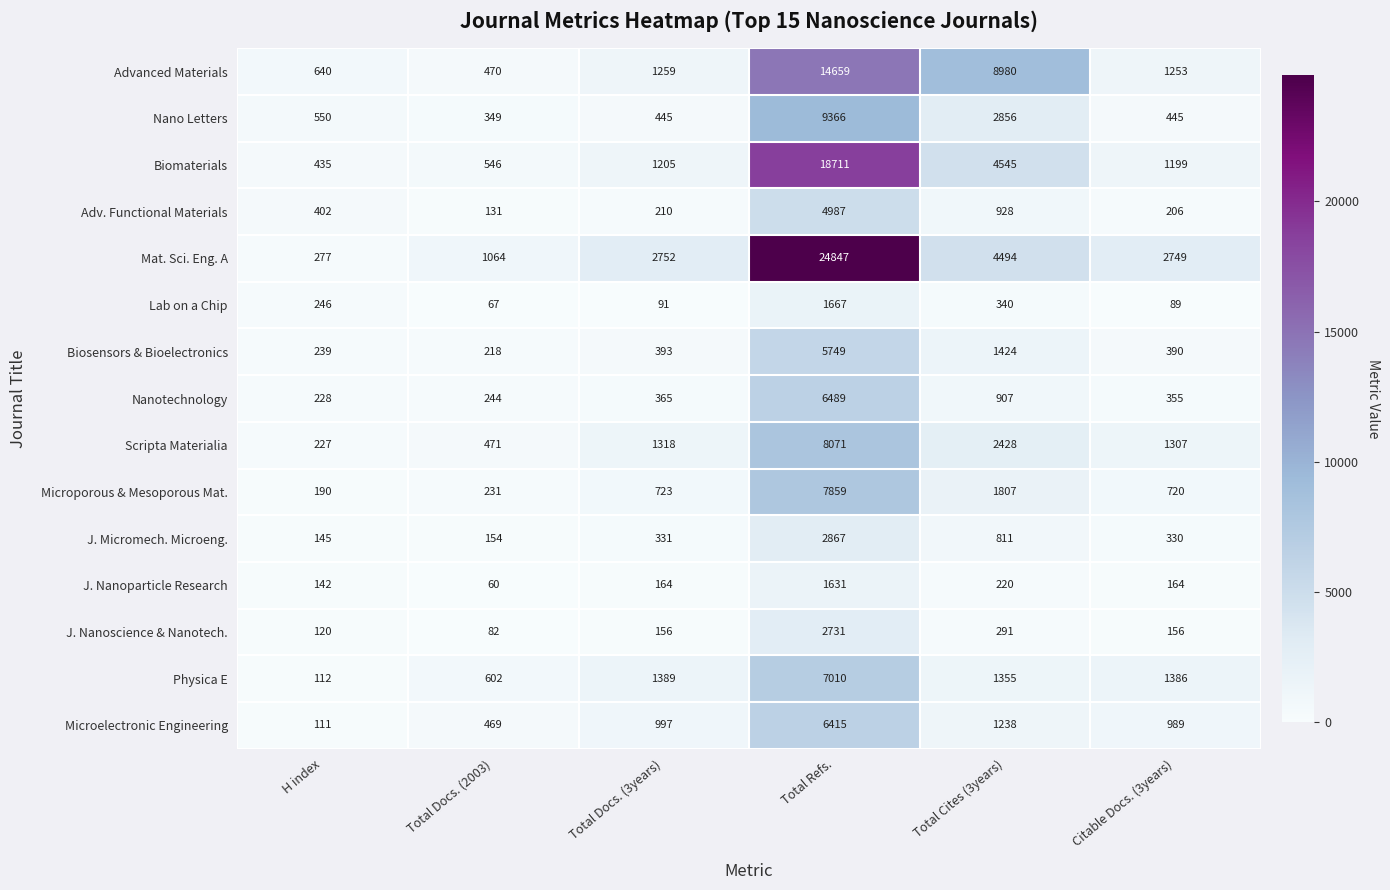

At how many categories does at least one series exceed 18713?

1